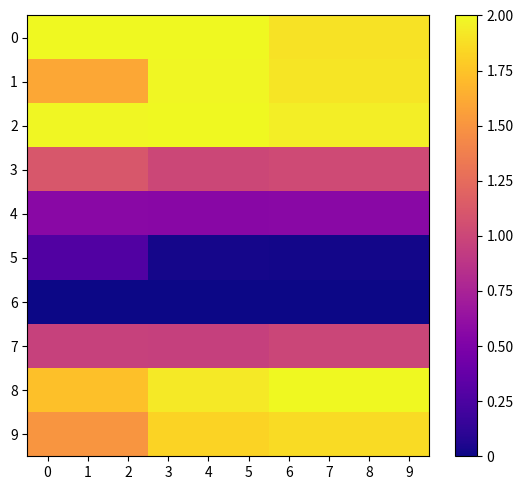

Which has a higher value, 2 or 9?

2